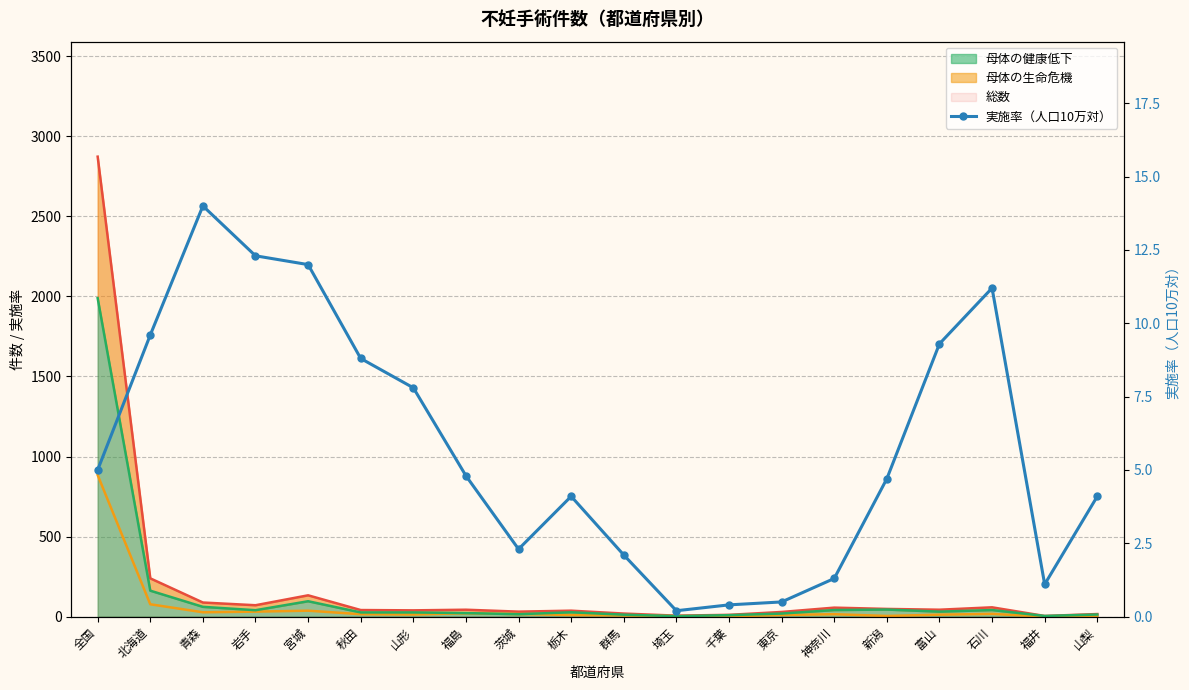

Rank the categories by value from highest to lowest.

青森, 岩手, 宮城, 石川, 北海道, 富山, 秋田, 山形, 全国, 福島, 新潟, 栃木, 山梨, 茨城, 群馬, 神奈川, 福井, 東京, 千葉, 埼玉